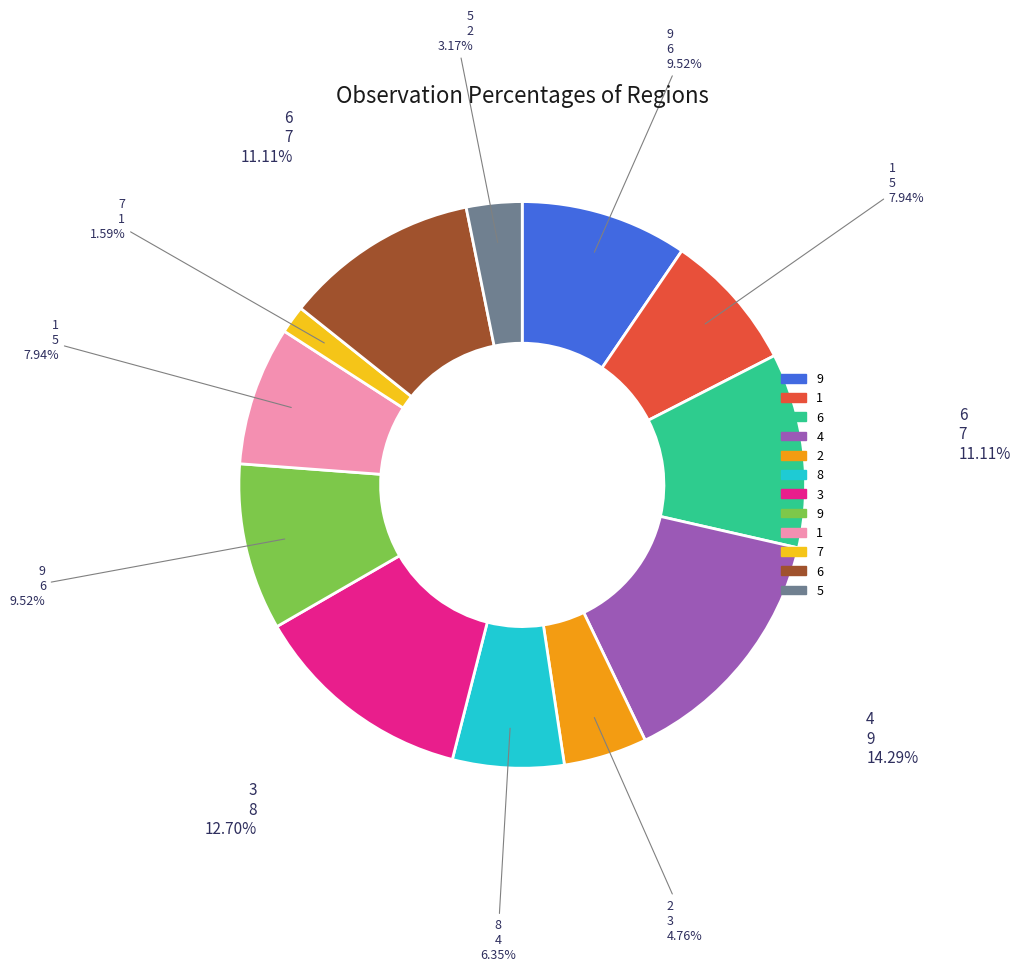

Is there a majority slice in this chart?

No